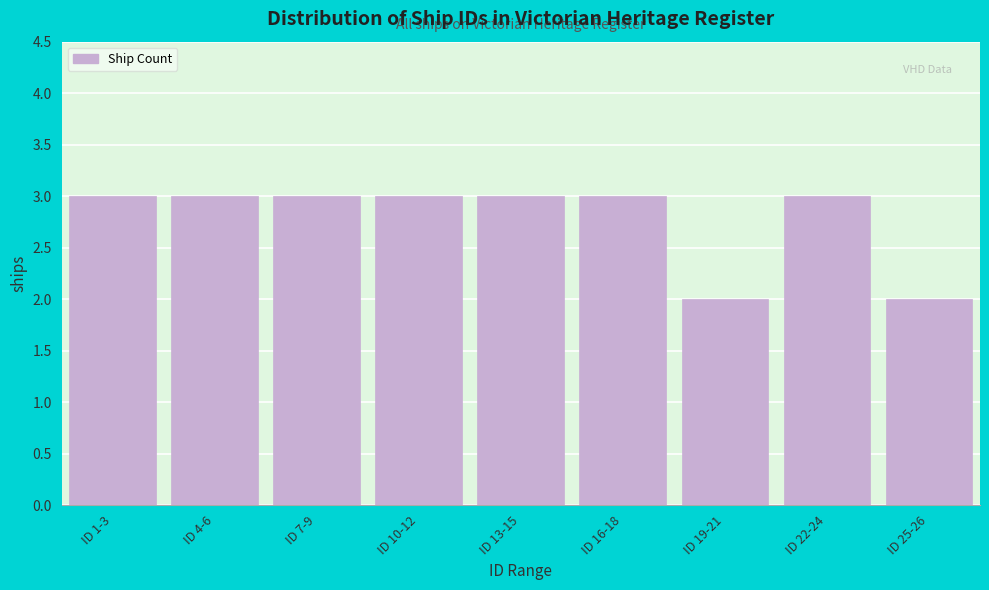

Reading left to right, transcribe all the data shown in this chart.

3	3	3	3	3	3	2	3	2